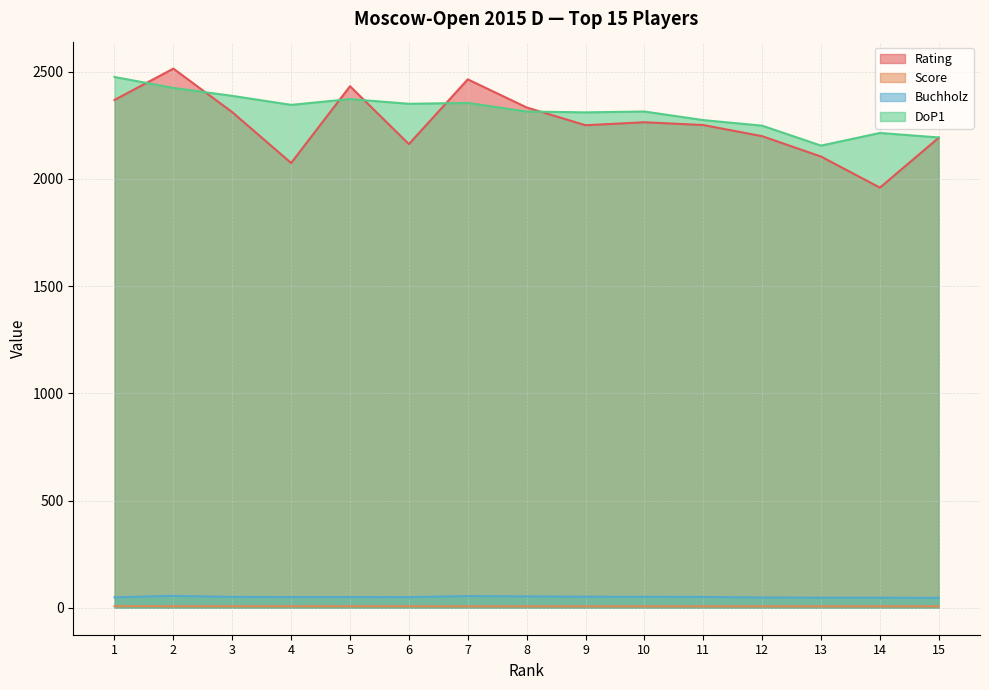

Where is Buchholz nearest to the value 50?

4